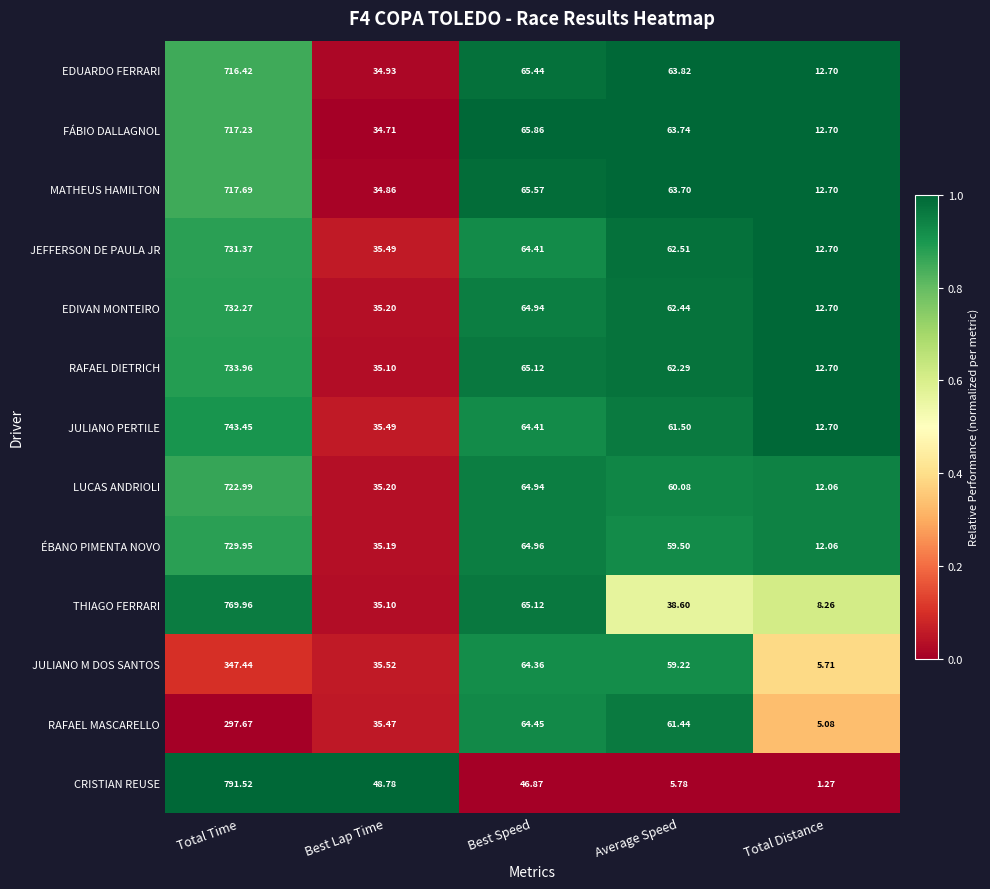

Rank the series by their maximum value, from highest to lowest.

CRISTIAN REUSE, THIAGO FERRARI, JULIANO PERTILE, RAFAEL DIETRICH, EDIVAN MONTEIRO, JEFFERSON DE PAULA JR, ÉBANO PIMENTA NOVO, LUCAS ANDRIOLI, MATHEUS HAMILTON, FÁBIO DALLAGNOL, EDUARDO FERRARI, JULIANO M DOS SANTOS, RAFAEL MASCARELLO